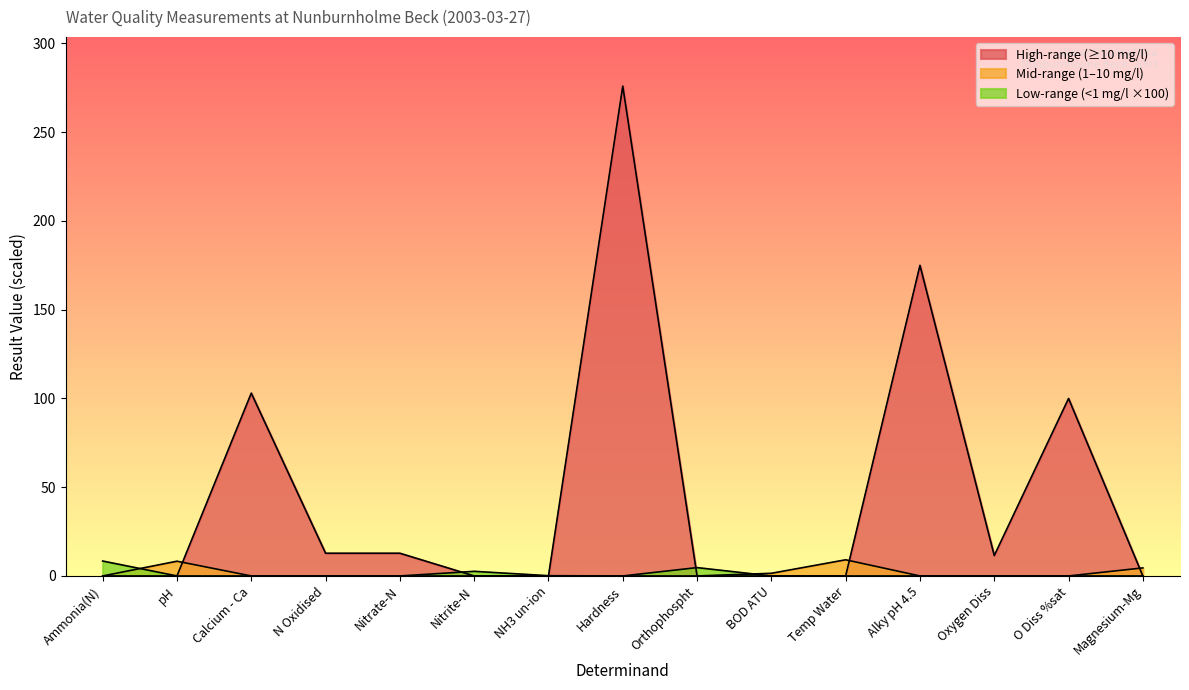

Where is the first local minimum?

Oxygen Diss